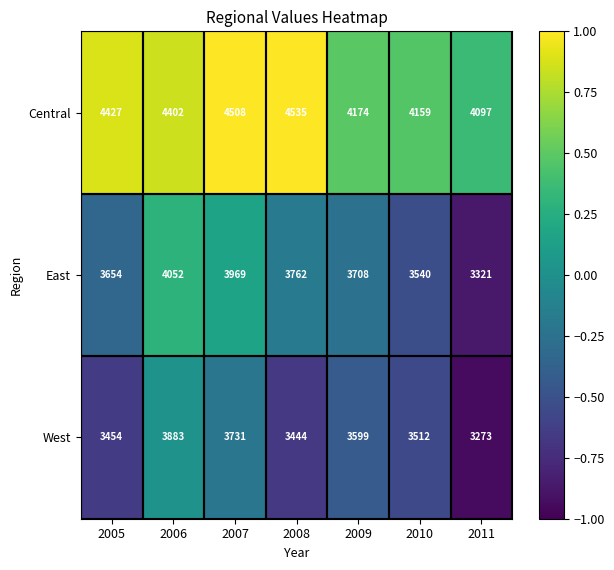

What is the difference between the maximum and minimum values in the East series?

731